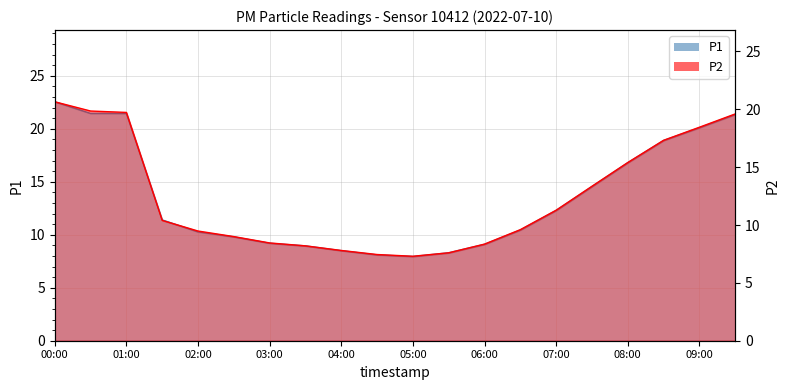

Which has a higher value, 02:30 or 09:00?

09:00